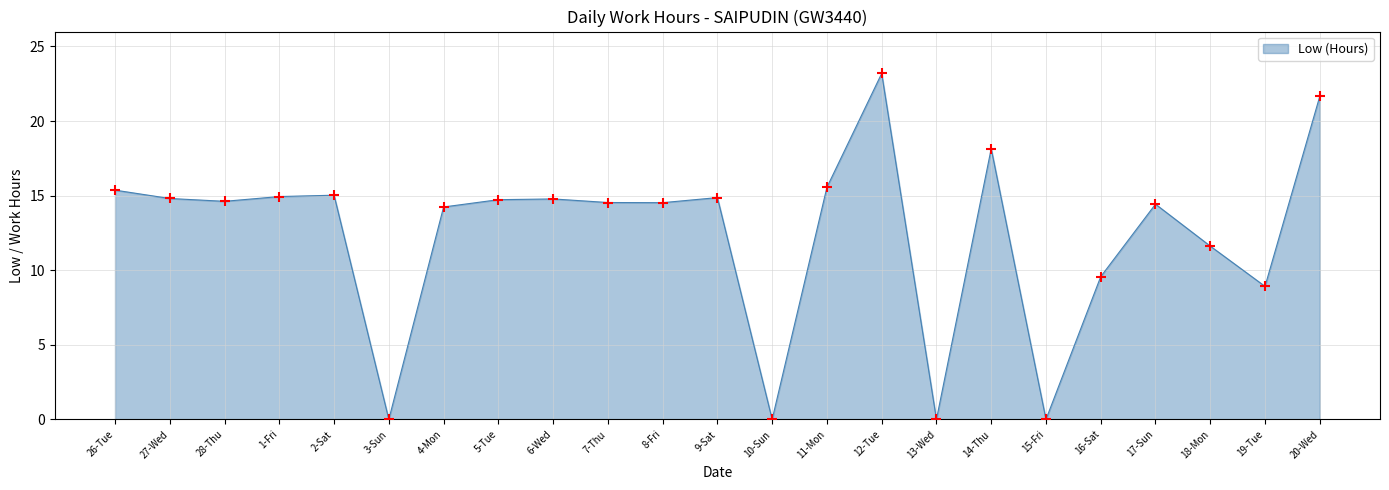

What is the change in value from 4-Mon to 19-Tue?

-5.3